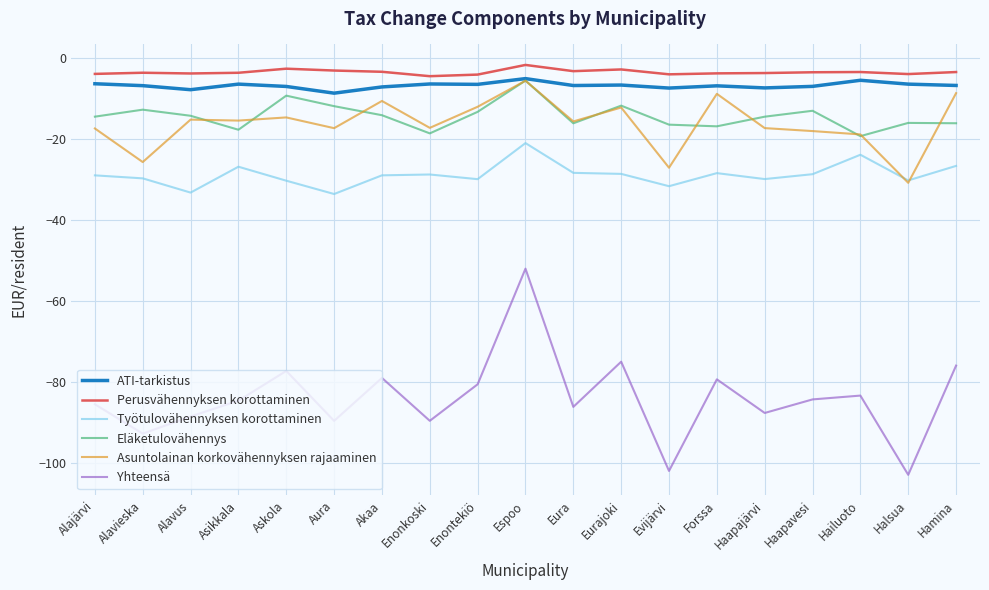

The value of Perusvähennyksen korottaminen at Enonkoski is -4.4. True or false?

True